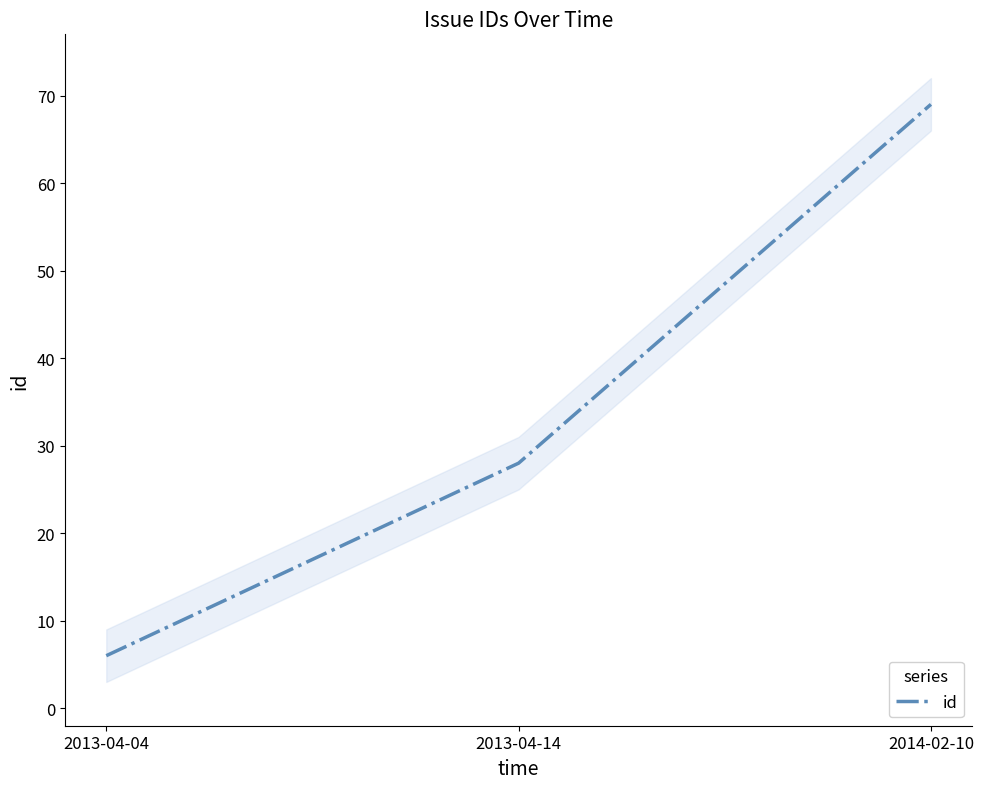

Reading right to left, what are all the values shown in this chart?

69	28	6